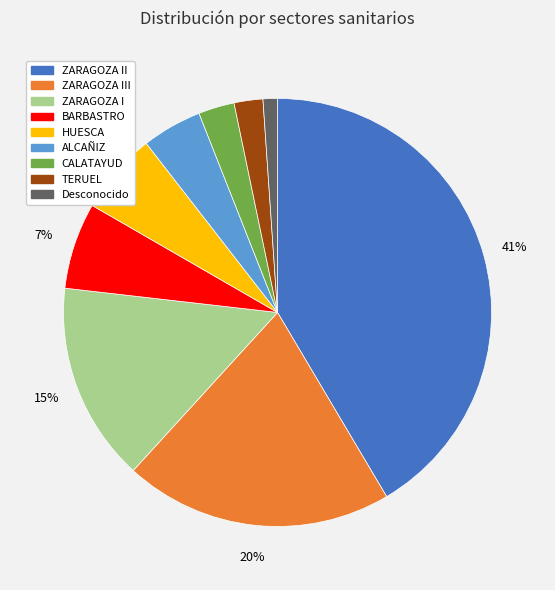

Which slice is the smallest?

Desconocido